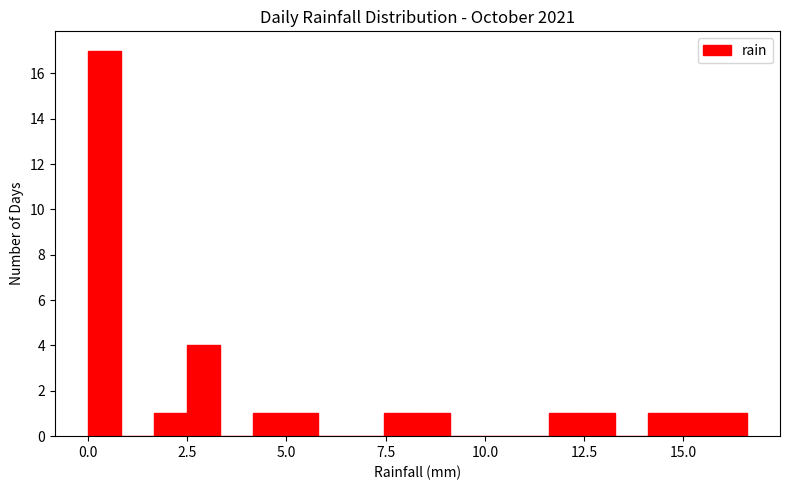

Around what value on the x-axis is the tallest bar? Give the approximate position of its centre, as read against the axis.

0.5